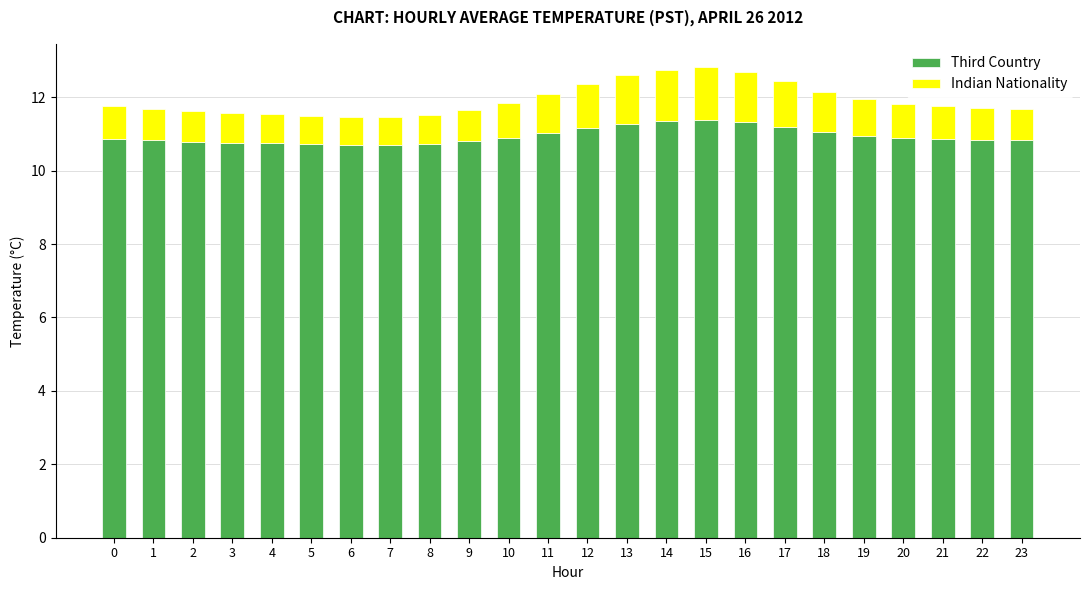

Is it true that Third Country equals 10.9 at 10?

True